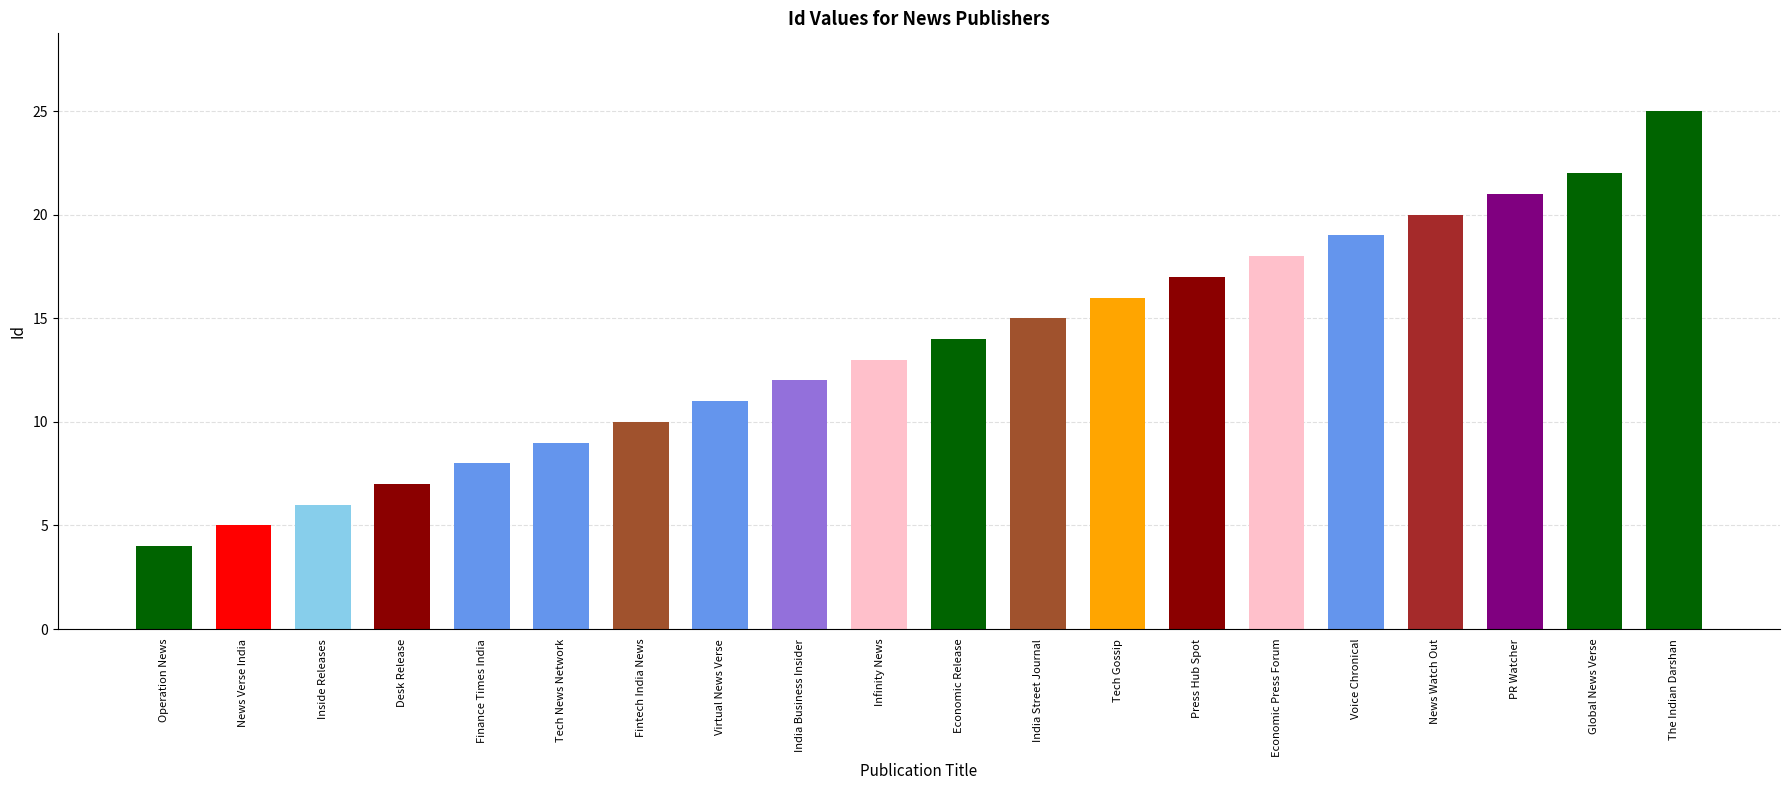

How many data points are less than 14?

10